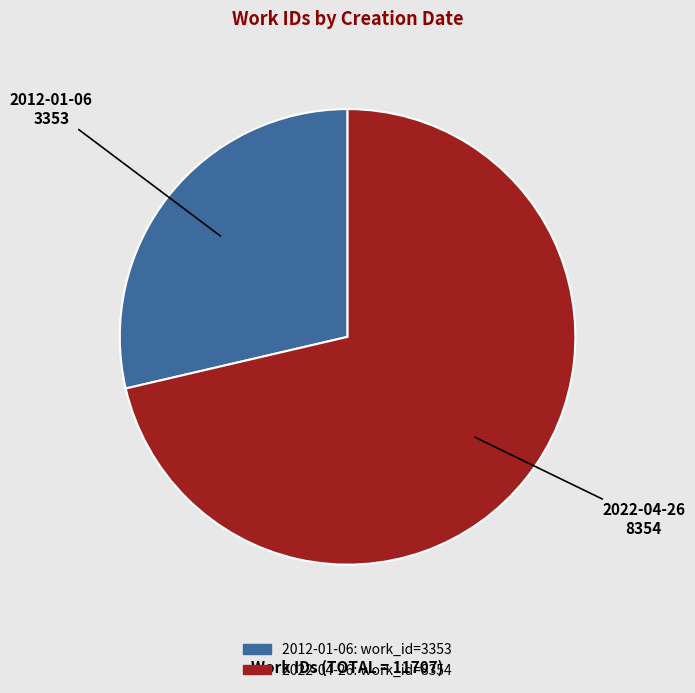

Which has a higher value, 2022-04-26 or 2012-01-06?

2022-04-26